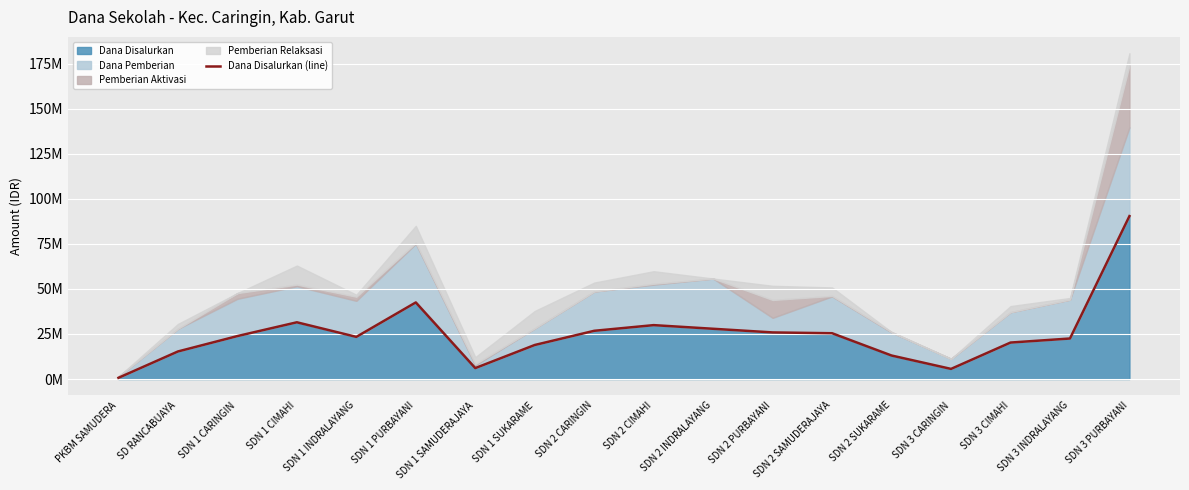

What is the value of the 8th point from the left?

18900000